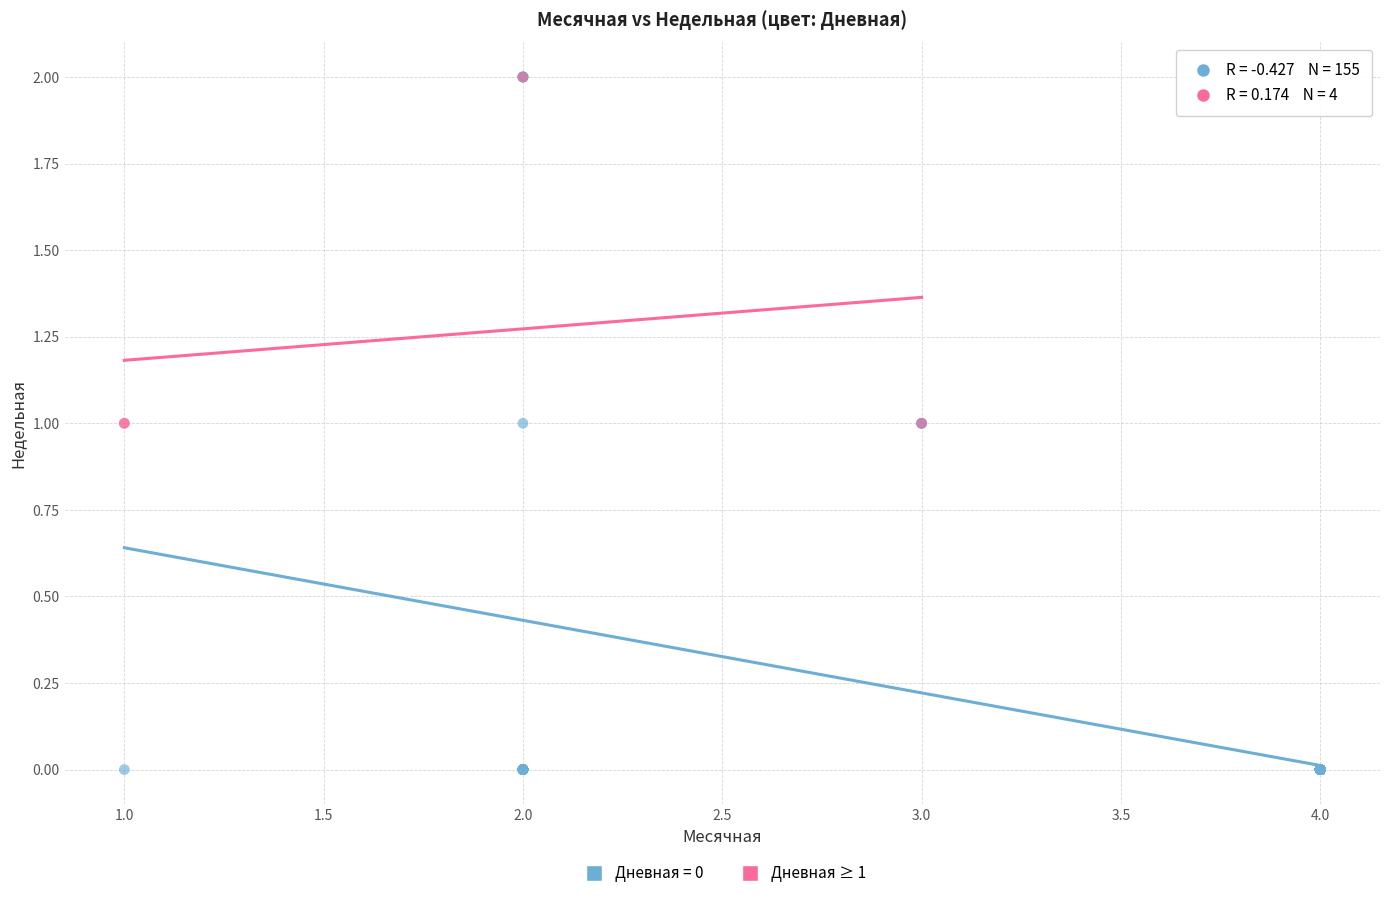

Which series has the widest spread of Y values?

Дневная = 0